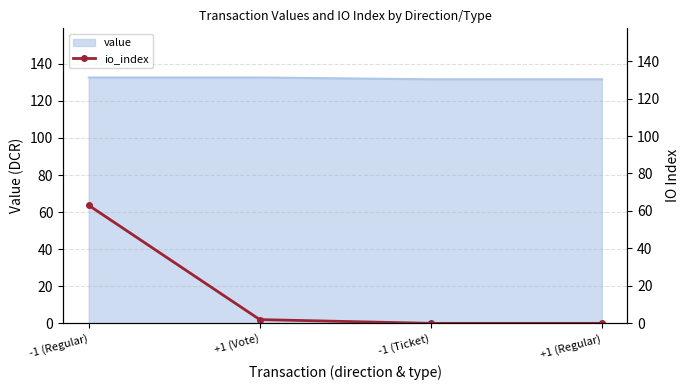

Is it true that the value at -1 (Regular) is 63?

True